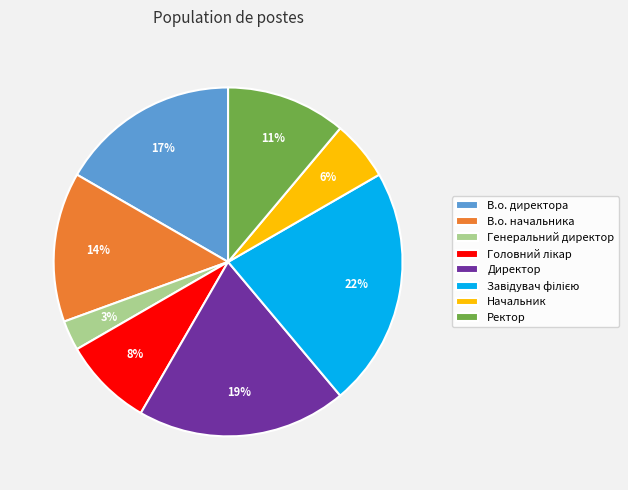

What percentage is the В.о. начальника slice, to the nearest percent?

14%